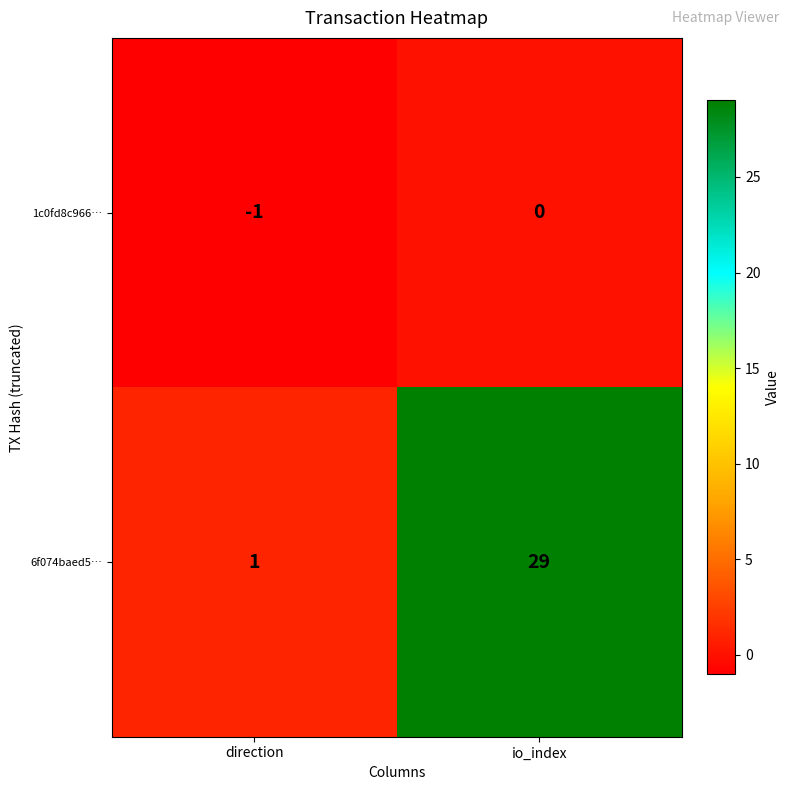

What is the spread (max minus min) of values at direction?

2